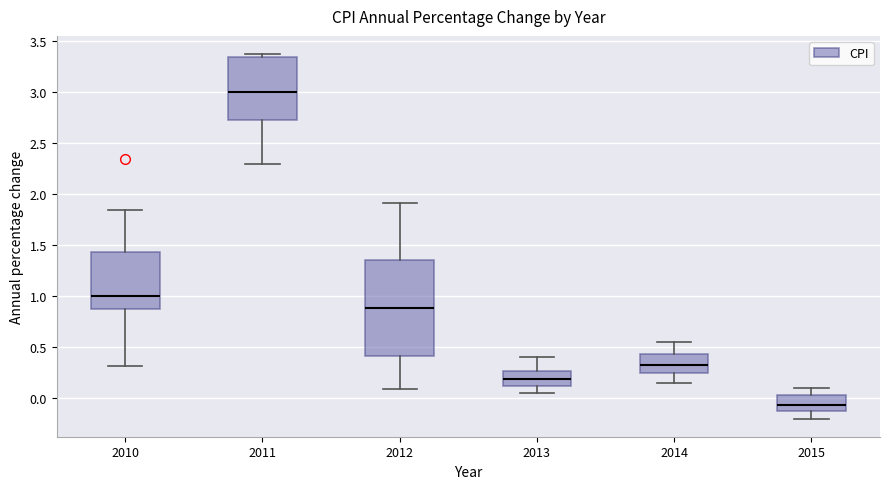

Comparing the boxes themselves (not the whiskers), which one is the tallest?

2012